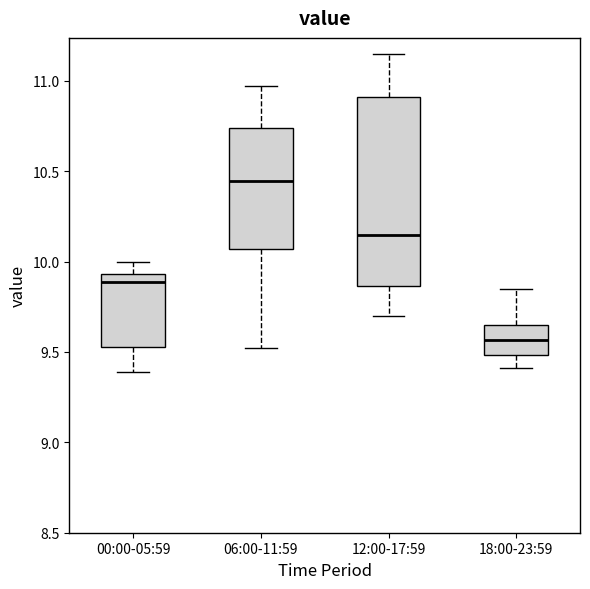

Which box has the highest median line?

06:00-11:59